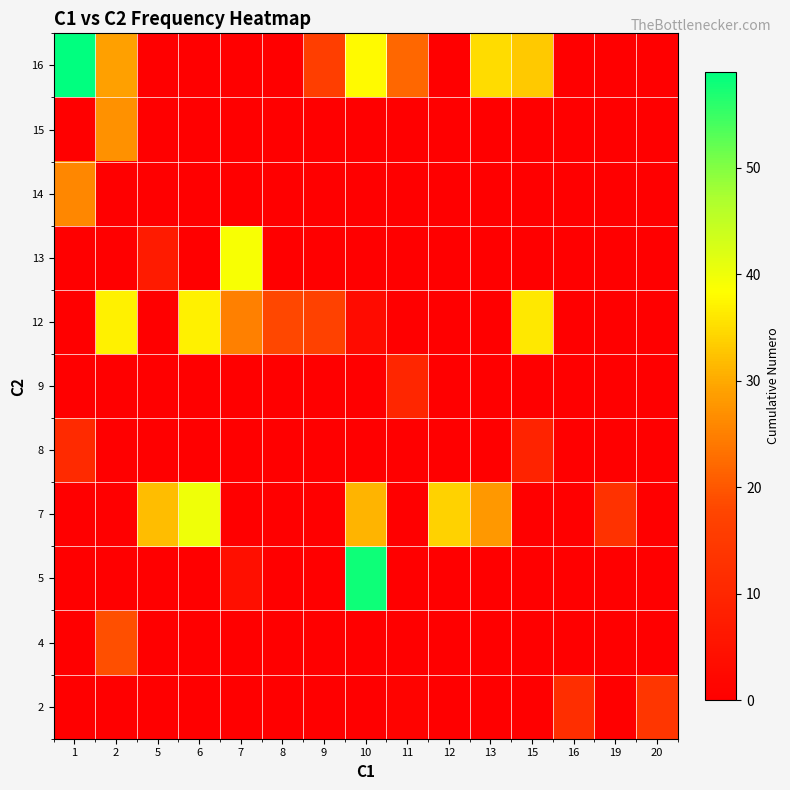

Reading right to left, extract all data points from this chart.

2: 20=14	19=0	16=12	15=0	13=0	12=0	11=1	10=0	9=0	8=0	7=0	6=0	5=0	2=0	1=0
4: 20=0	19=0	16=0	15=0	13=0	12=0	11=0	10=0	9=0	8=0	7=0	6=0	5=0	2=19	1=0
5: 20=0	19=0	16=0	15=0	13=0	12=0	11=0	10=58	9=0	8=0	7=4	6=0	5=0	2=0	1=0
7: 20=0	19=13	16=0	15=0	13=28	12=34	11=0	10=31	9=0	8=0	7=0	6=40	5=32	2=0	1=0
8: 20=0	19=0	16=0	15=9	13=0	12=0	11=0	10=0	9=0	8=0	7=0	6=0	5=0	2=0	1=11
9: 20=0	19=0	16=0	15=0	13=0	12=0	11=10	10=0	9=0	8=0	7=0	6=0	5=0	2=0	1=0
12: 20=0	19=0	16=0	15=36	13=0	12=0	11=0	10=3	9=17	8=18	7=25	6=37	5=0	2=37	1=0
13: 20=0	19=0	16=0	15=0	13=0	12=0	11=0	10=0	9=0	8=0	7=39	6=0	5=7	2=0	1=0
14: 20=0	19=0	16=0	15=0	13=0	12=0	11=0	10=0	9=0	8=0	7=0	6=0	5=0	2=0	1=26
15: 20=0	19=0	16=0	15=0	13=0	12=0	11=0	10=0	9=0	8=0	7=0	6=0	5=0	2=27	1=0
16: 20=0	19=0	16=0	15=33	13=35	12=0	11=22	10=38	9=16	8=0	7=0	6=0	5=0	2=29	1=59